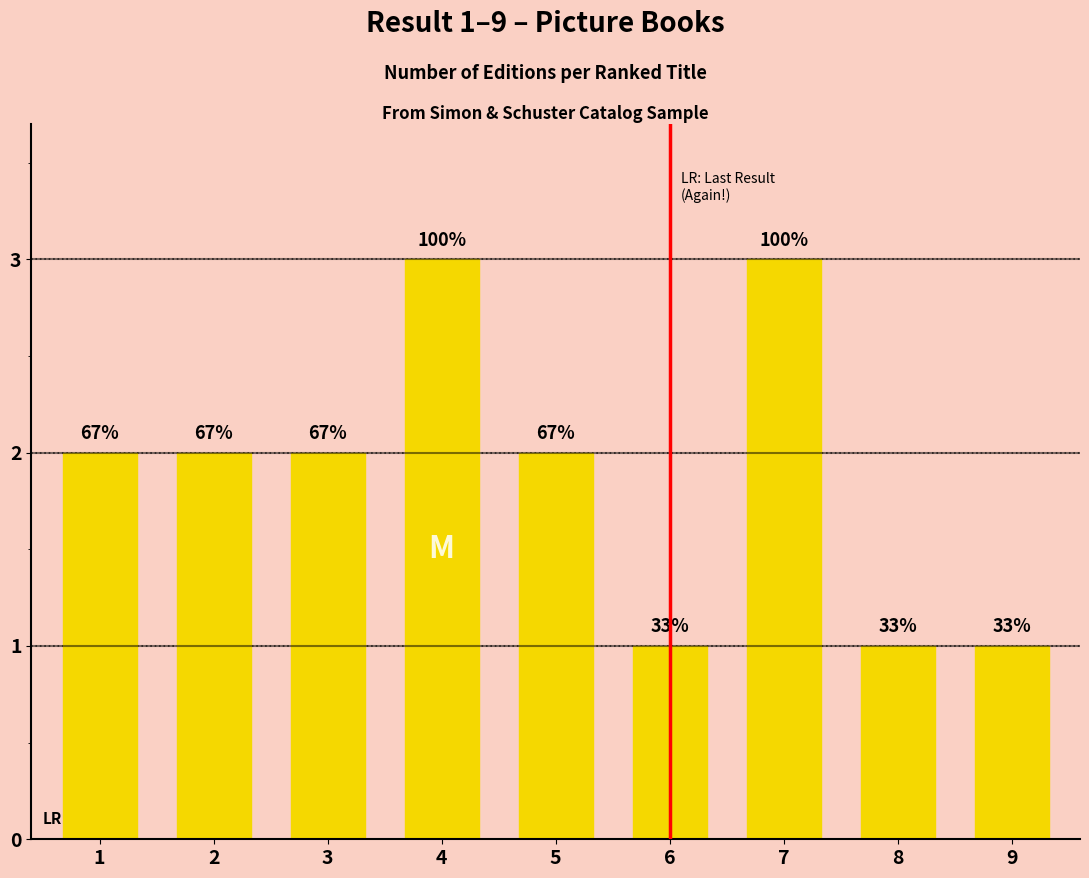

What is the value of the 9th bar from the left?

1